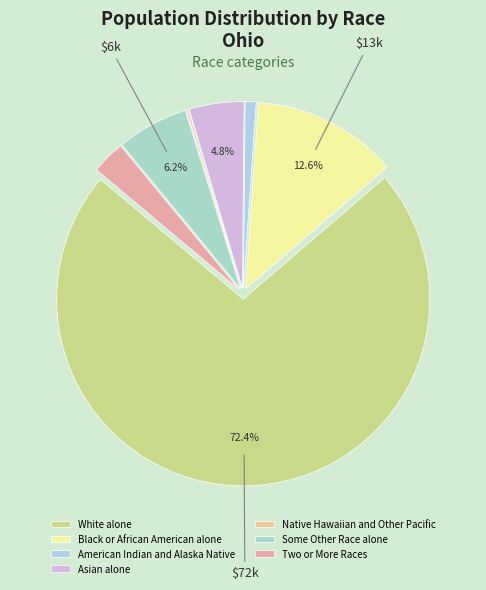

Is there any slice that represents more than half of the pie?

Yes